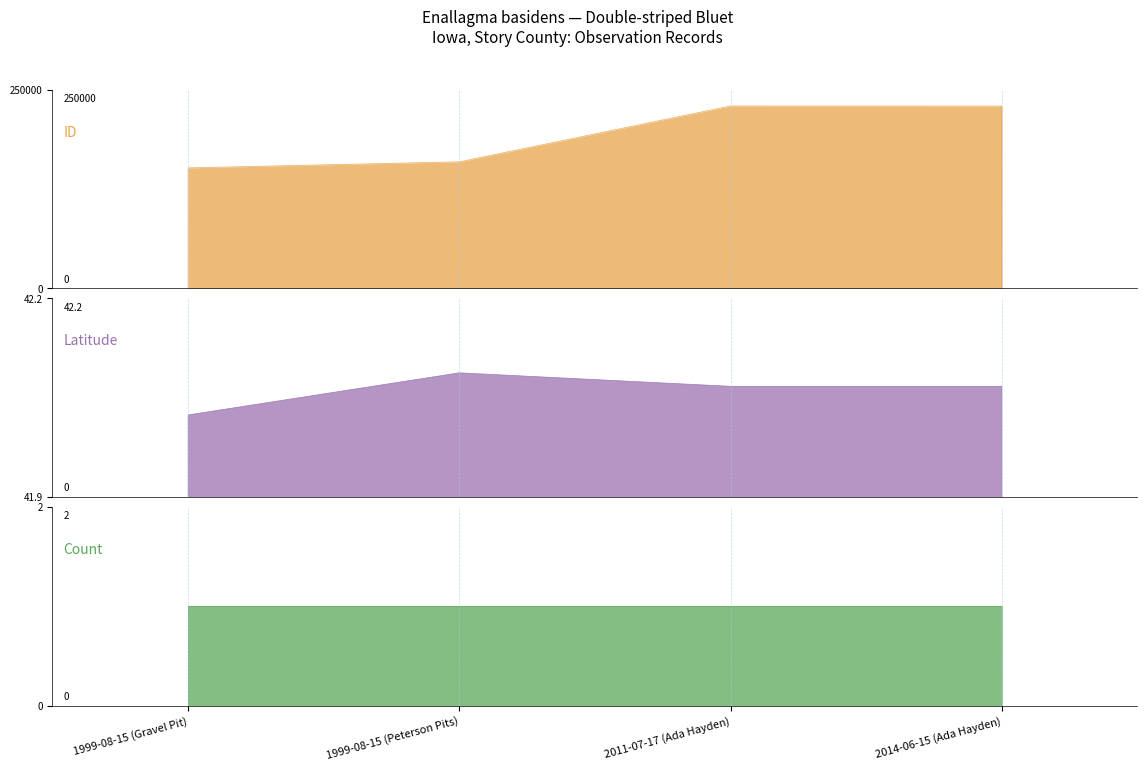

Is it true that ID equals 229261.0 at 2014-06-15 (Ada Hayden)?

True